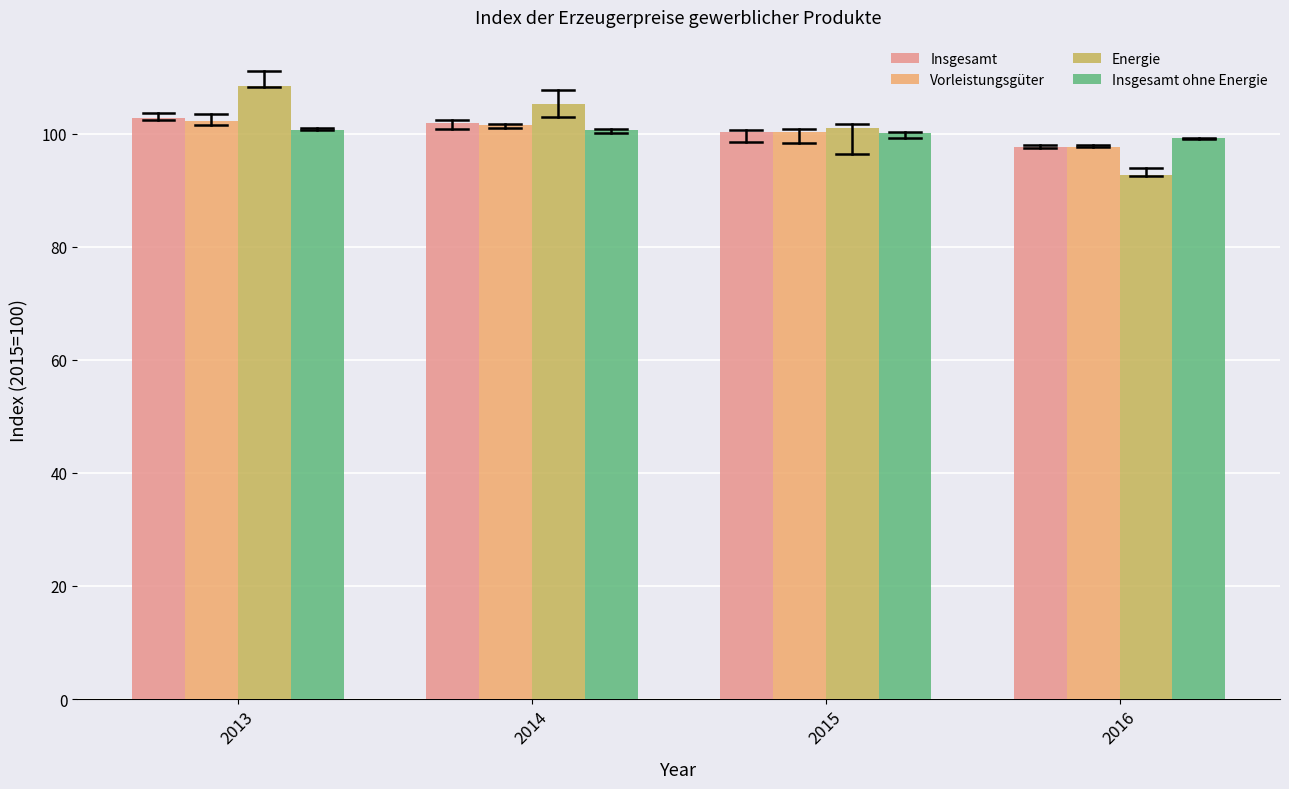

The Insgesamt series shows 67.2 at 2016. True or false?

False